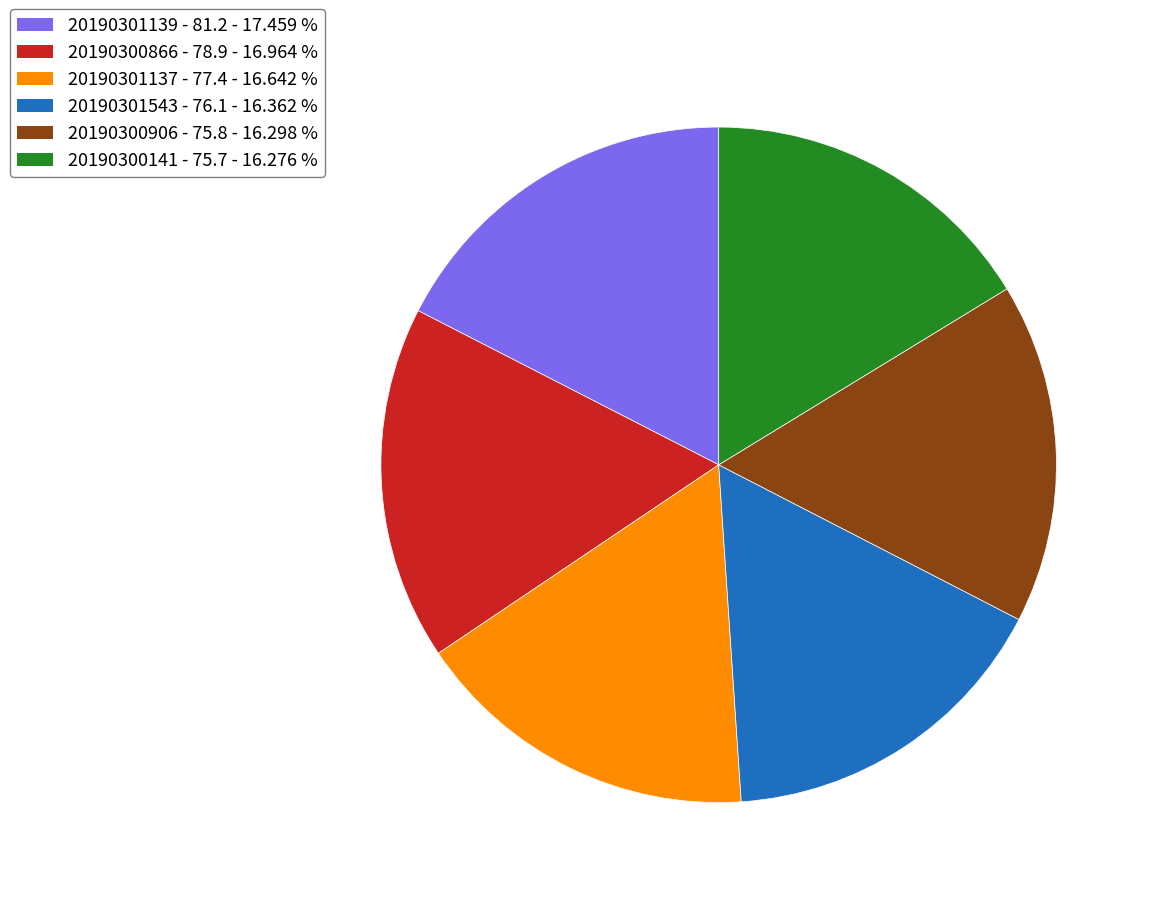

Is there a majority slice in this chart?

No